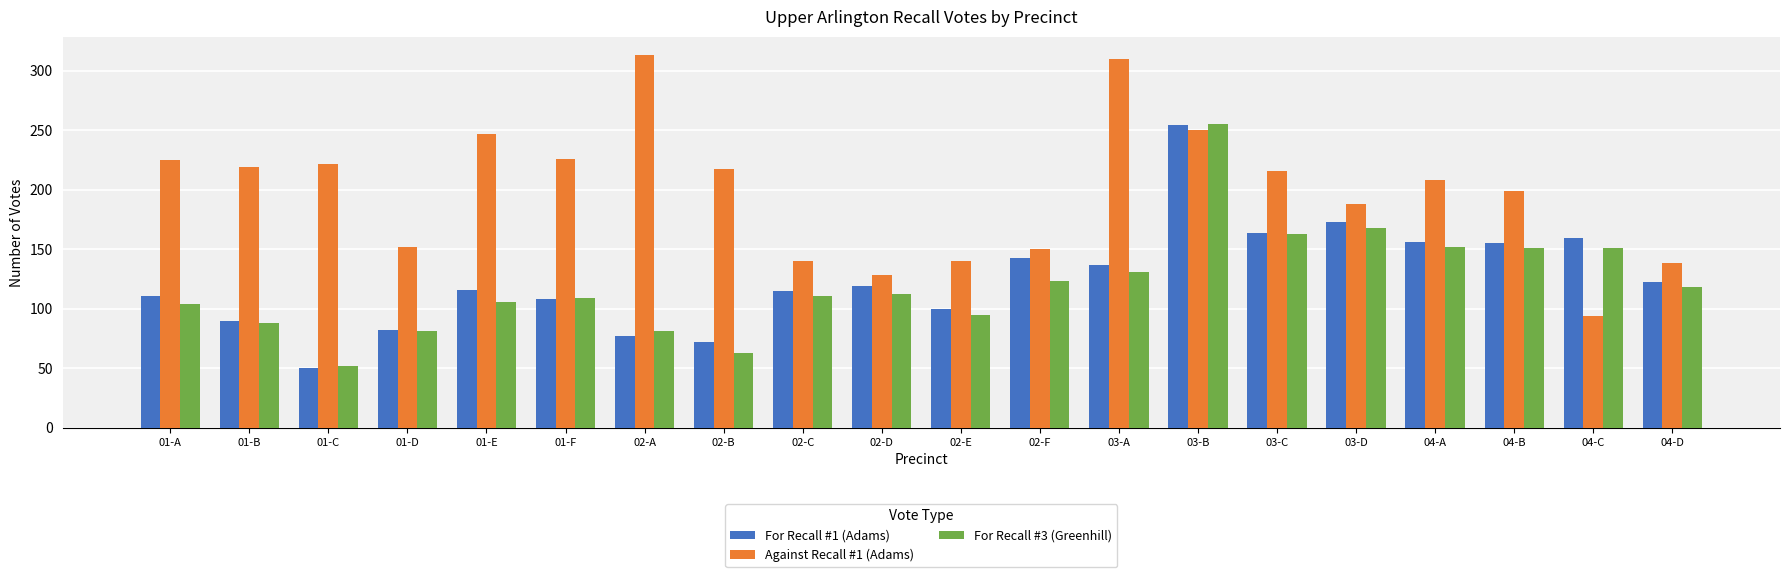

What are all the series names shown in the legend?

For Recall #1 (Adams), Against Recall #1 (Adams), For Recall #3 (Greenhill)